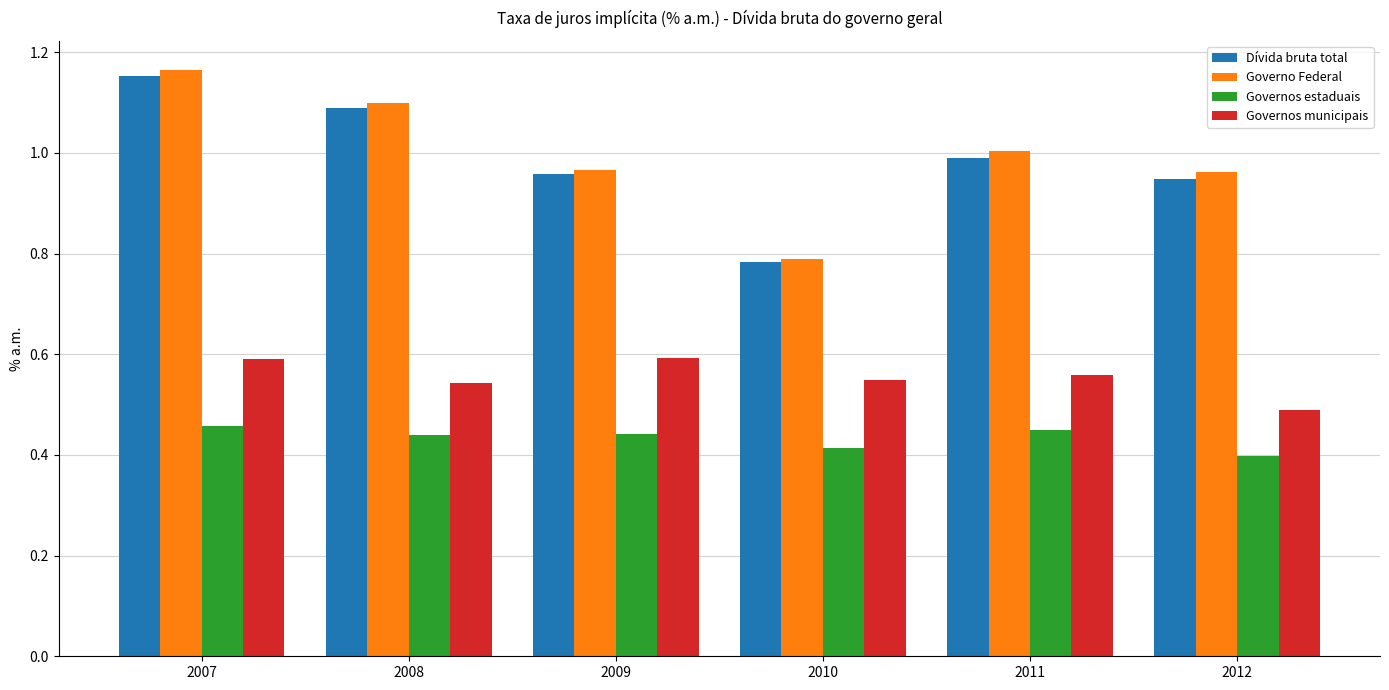

Where is Governos municipais nearest to the value 0?

2012